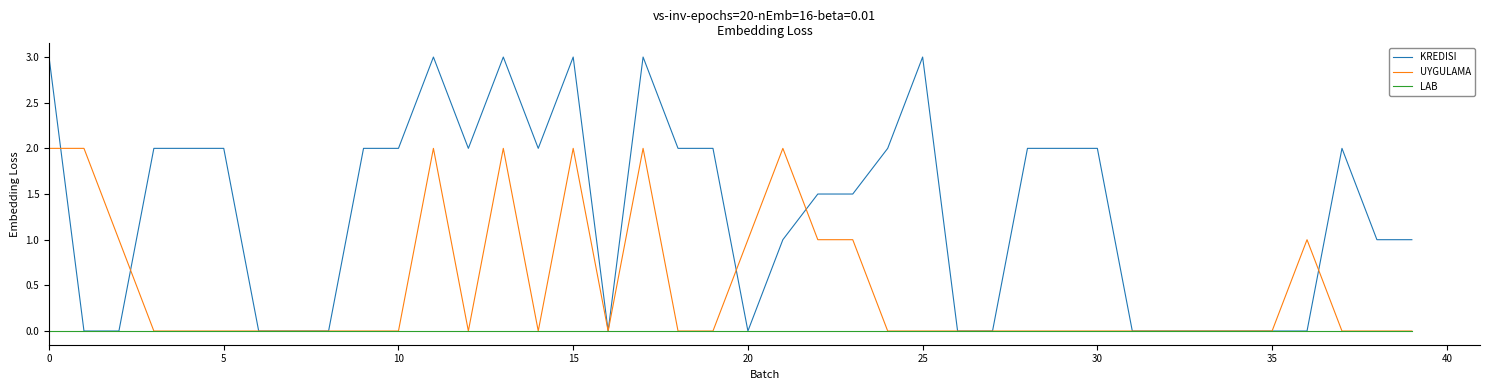

What is the maximum value shown in the chart?

3.0